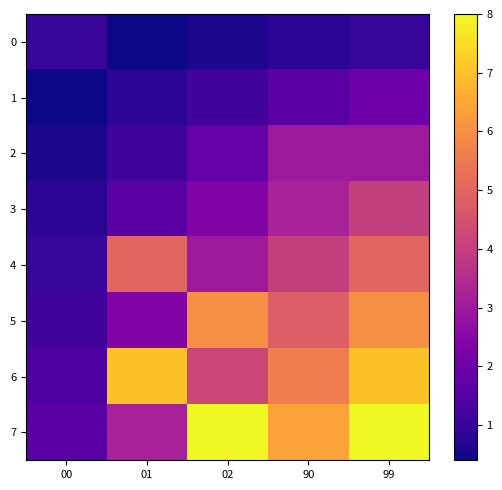

What is the total value across all series at 00?

8.0